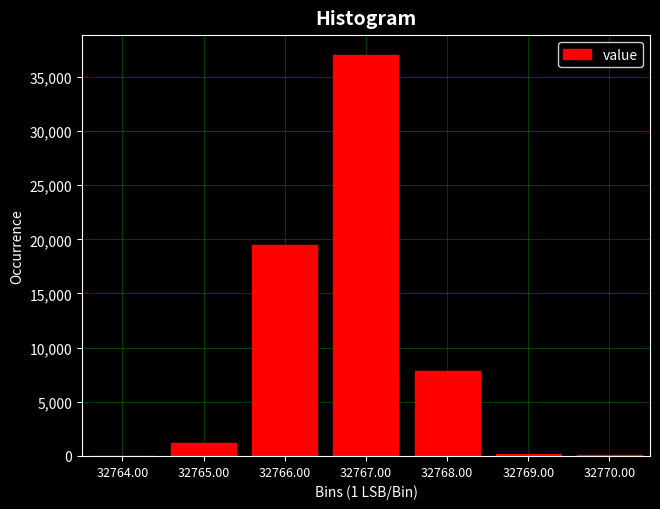

Is it true that the value at 32764.00 is -22812?

False